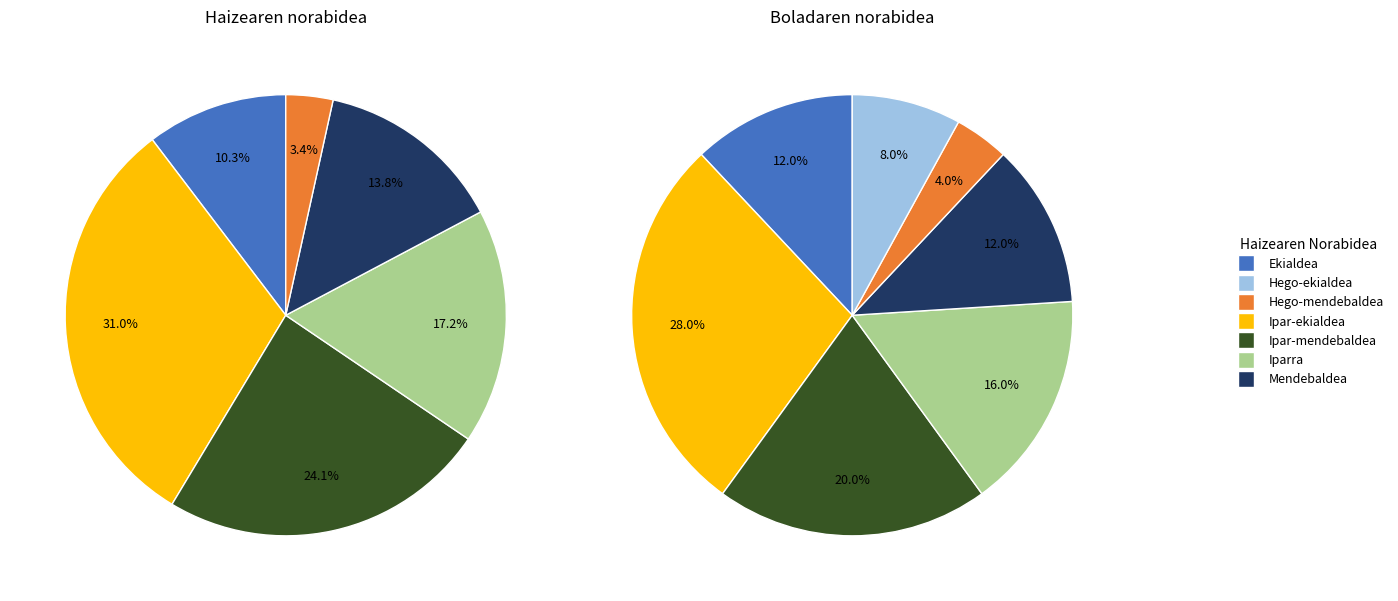

Combined, what portion of the pie is Ipar-mendebaldea and Iparra?

41.4%